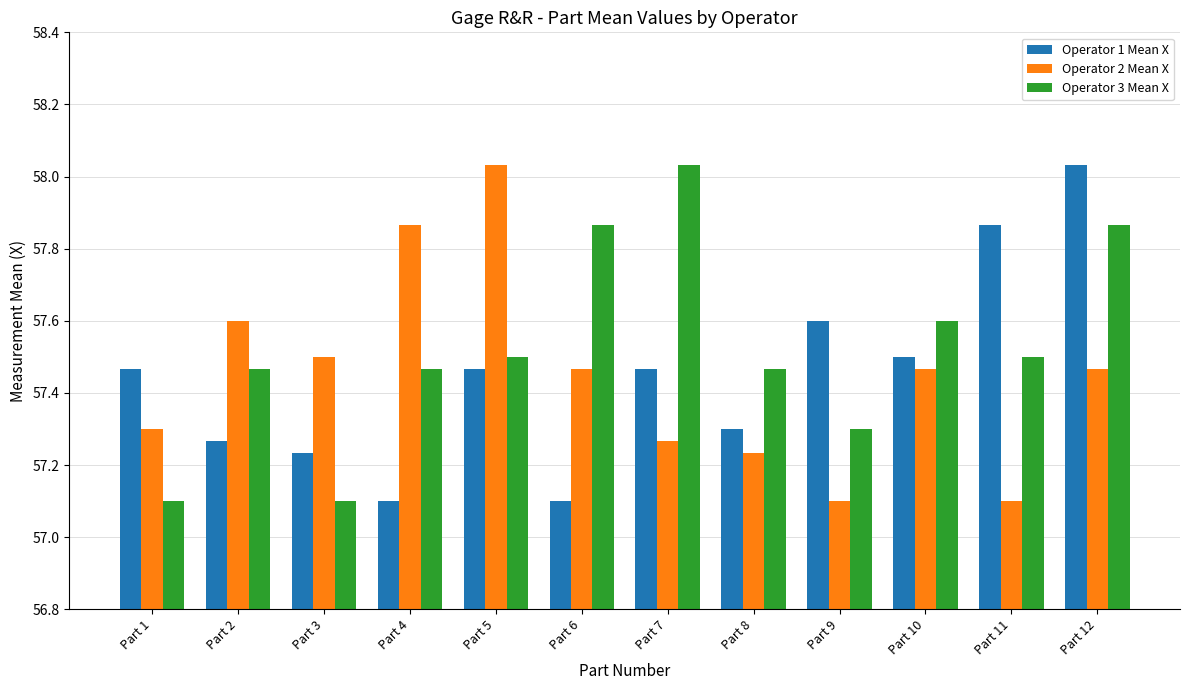

At how many categories does at least one series exceed 57?

12